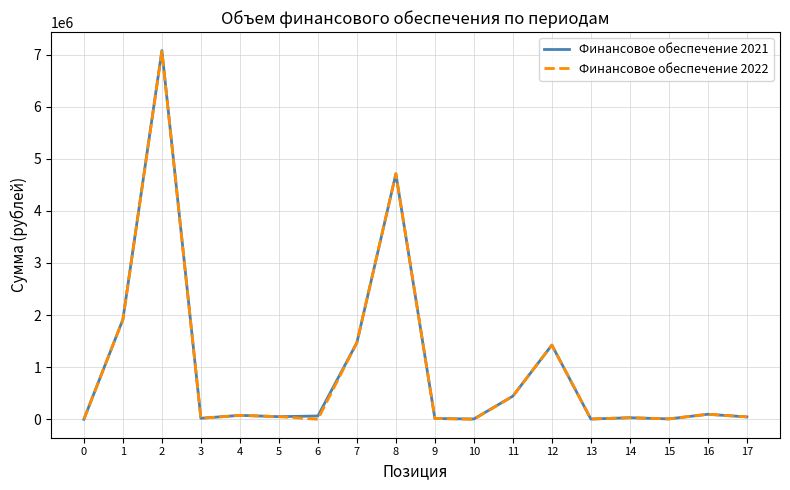

At which category does the chart reach its peak across all series?

2